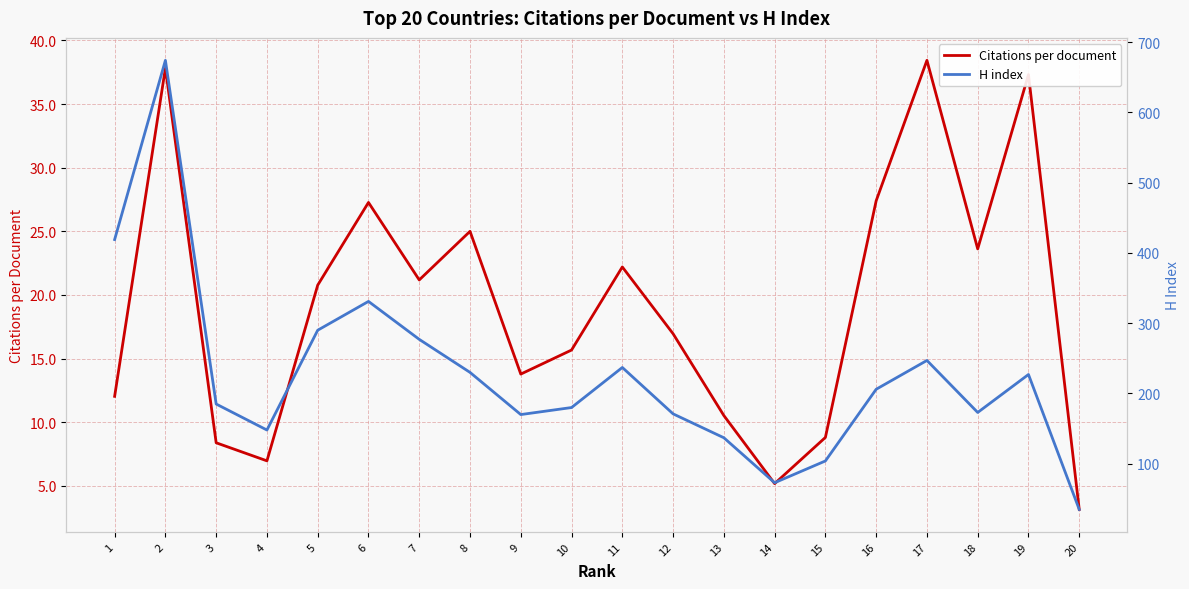

How many data points in H index are less than 206?

10